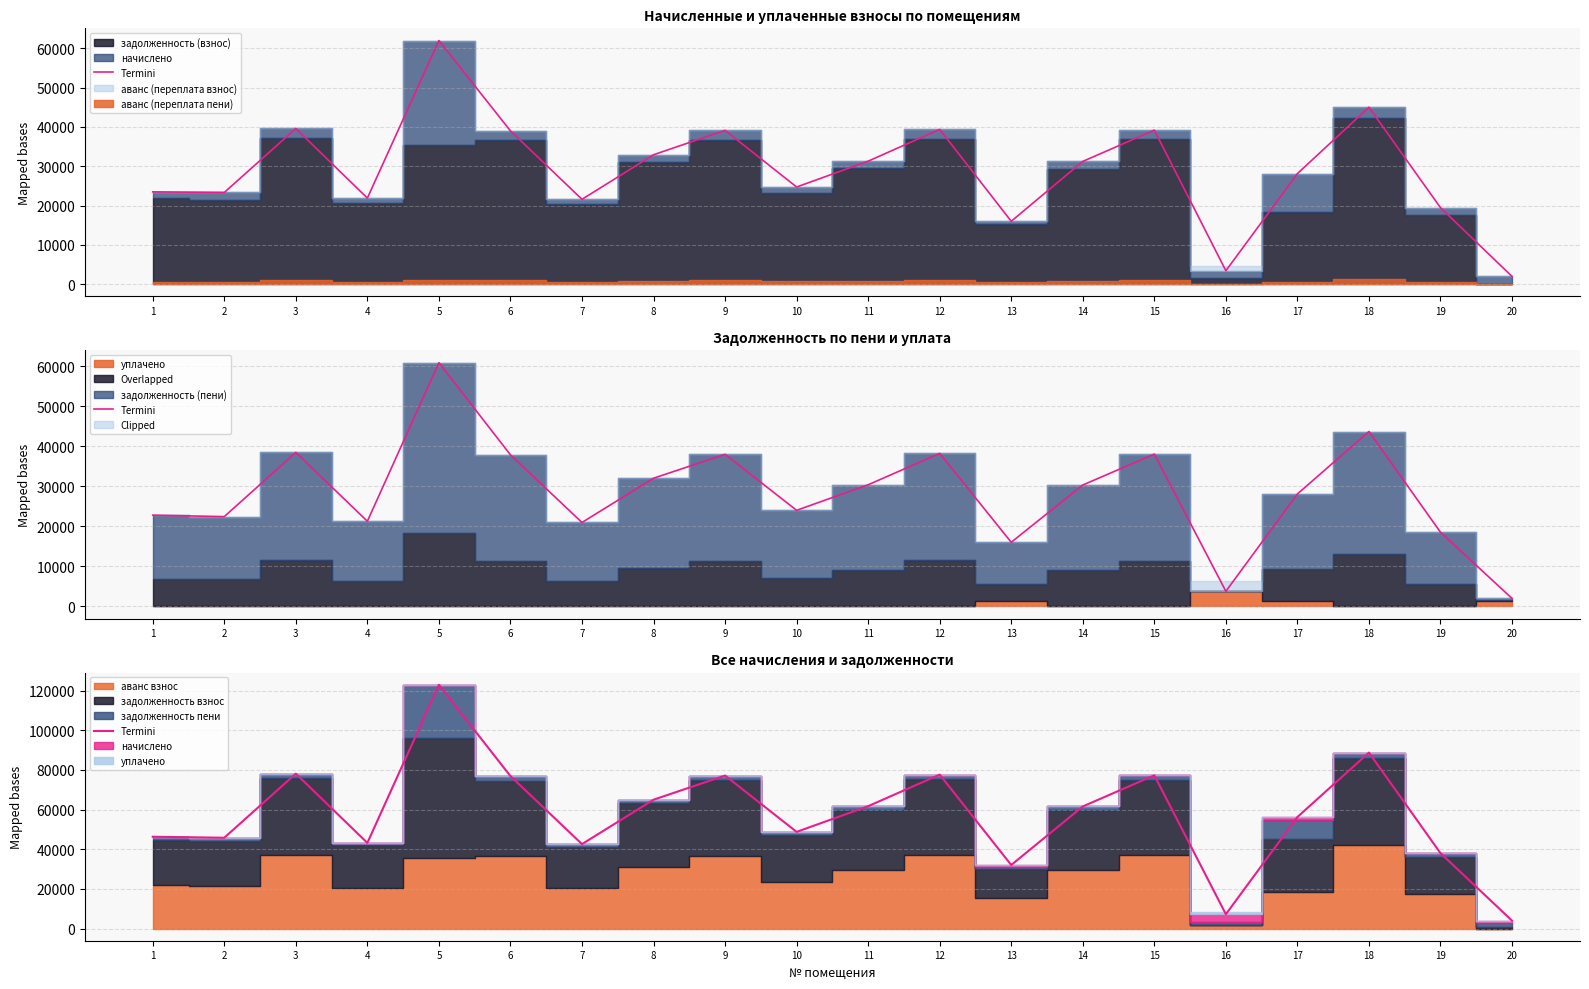

Between 20 and 3, which is larger?

3